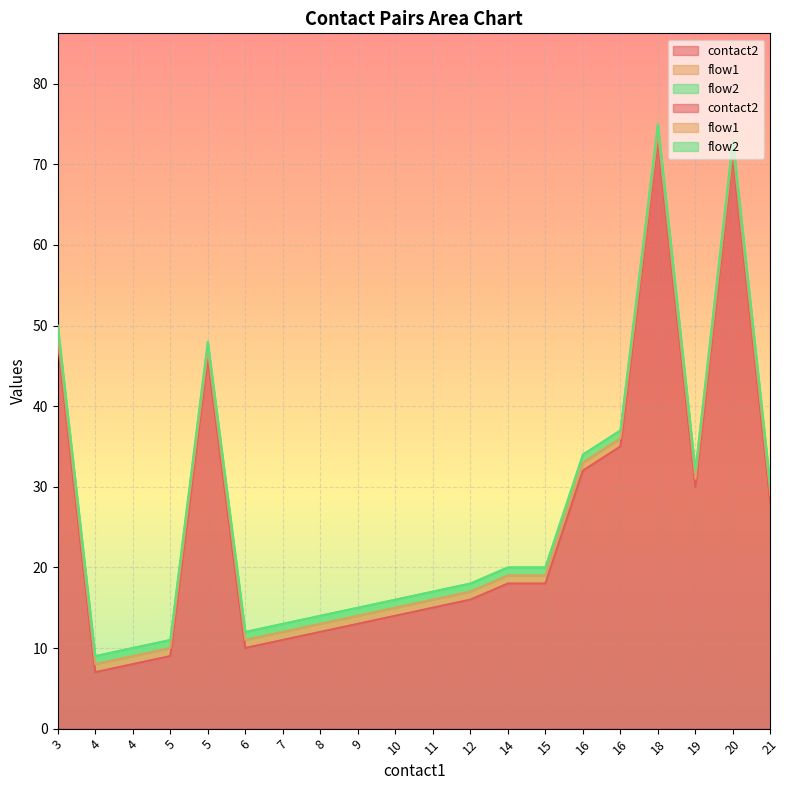

True or false: flow2 has more than 1 interior local peaks.

False